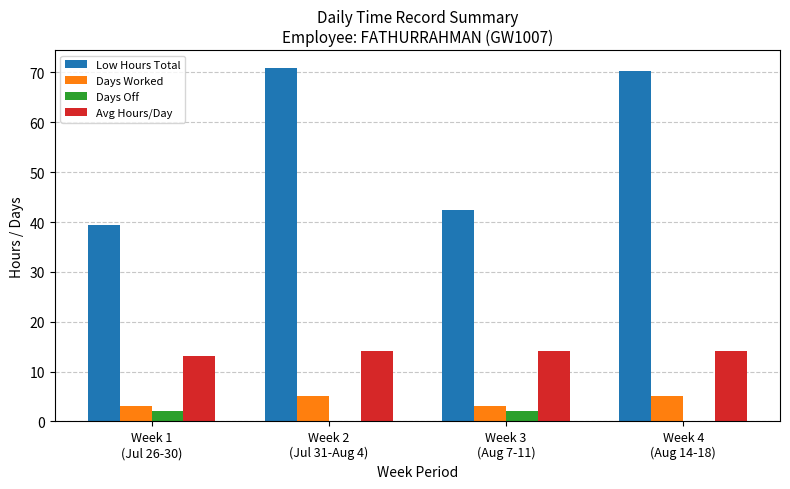

Which series has the largest total across all categories?

Low Hours Total